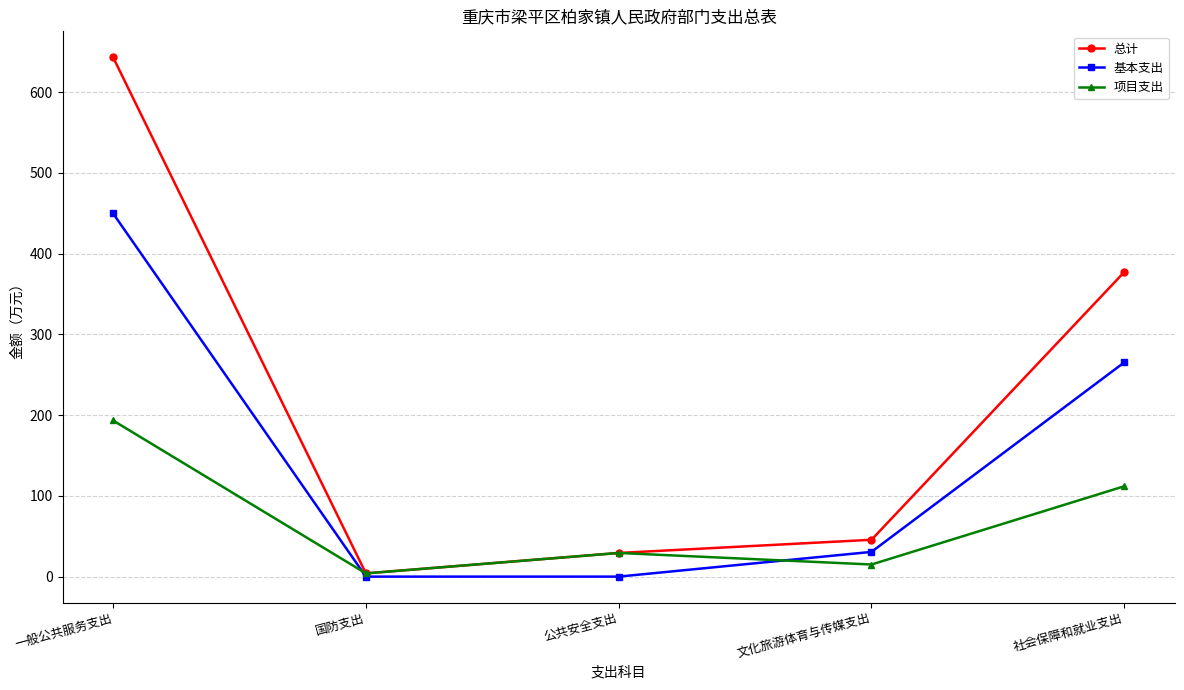

After their last crossing, which series has the higher values: 项目支出 or 基本支出?

基本支出